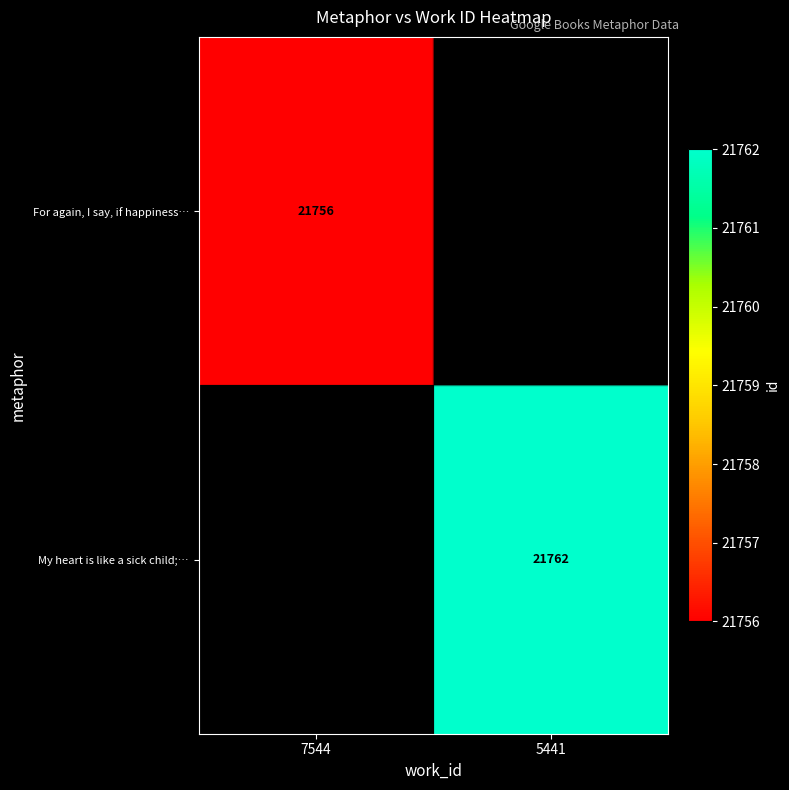

The My heart is like a sick child;… series shows 11832 at 5441. True or false?

False